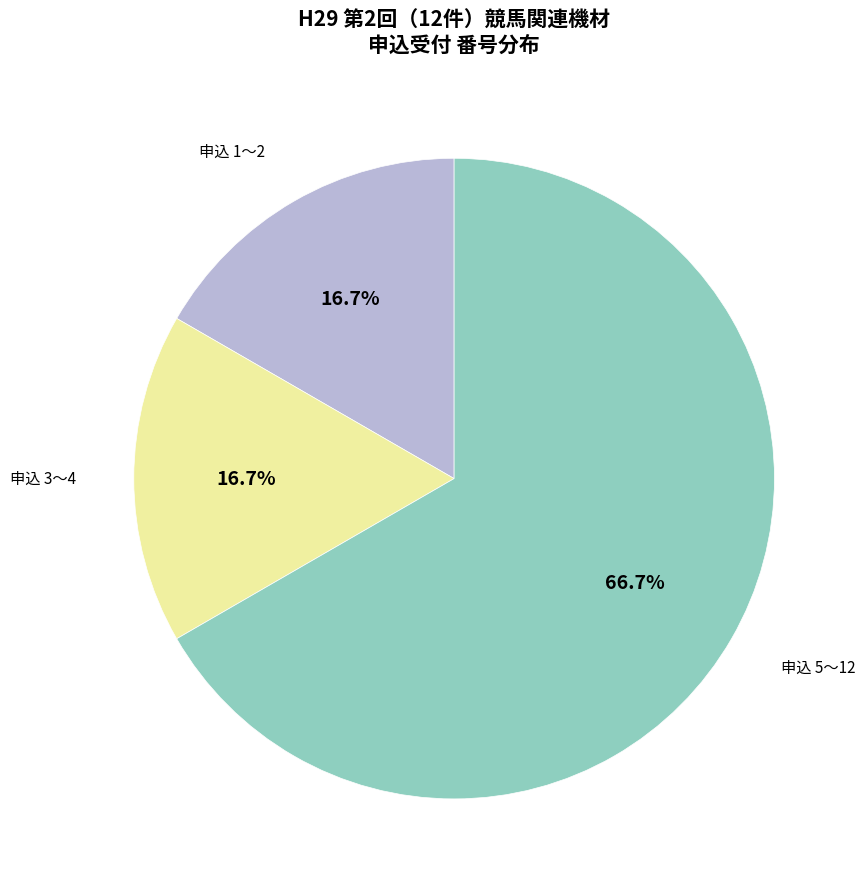

Is there a majority slice in this chart?

Yes